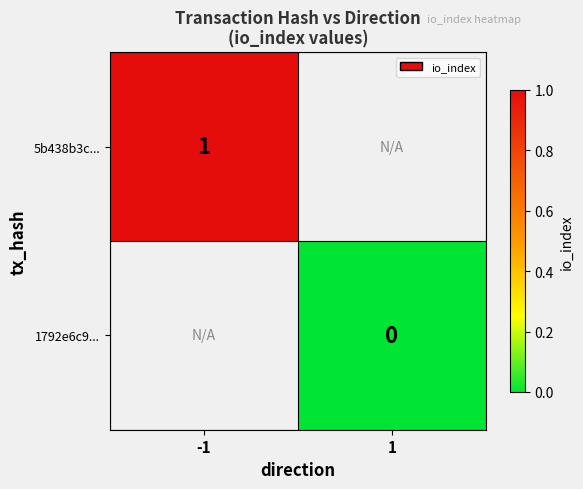

Rank the categories by 1792e6c9... value from highest to lowest.

-1, 1